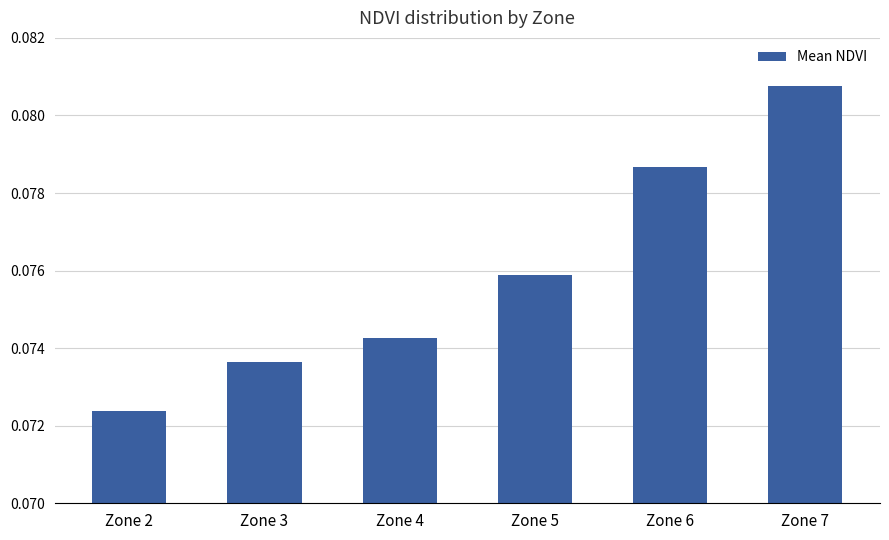

At which category does the chart reach its peak across all series?

Zone 7